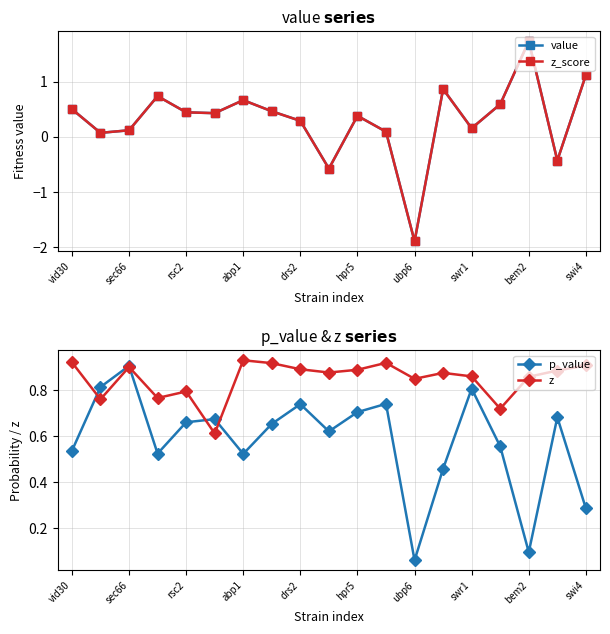

Is the value of p_value at rsc2 greater than the value of z at ubp6?

No